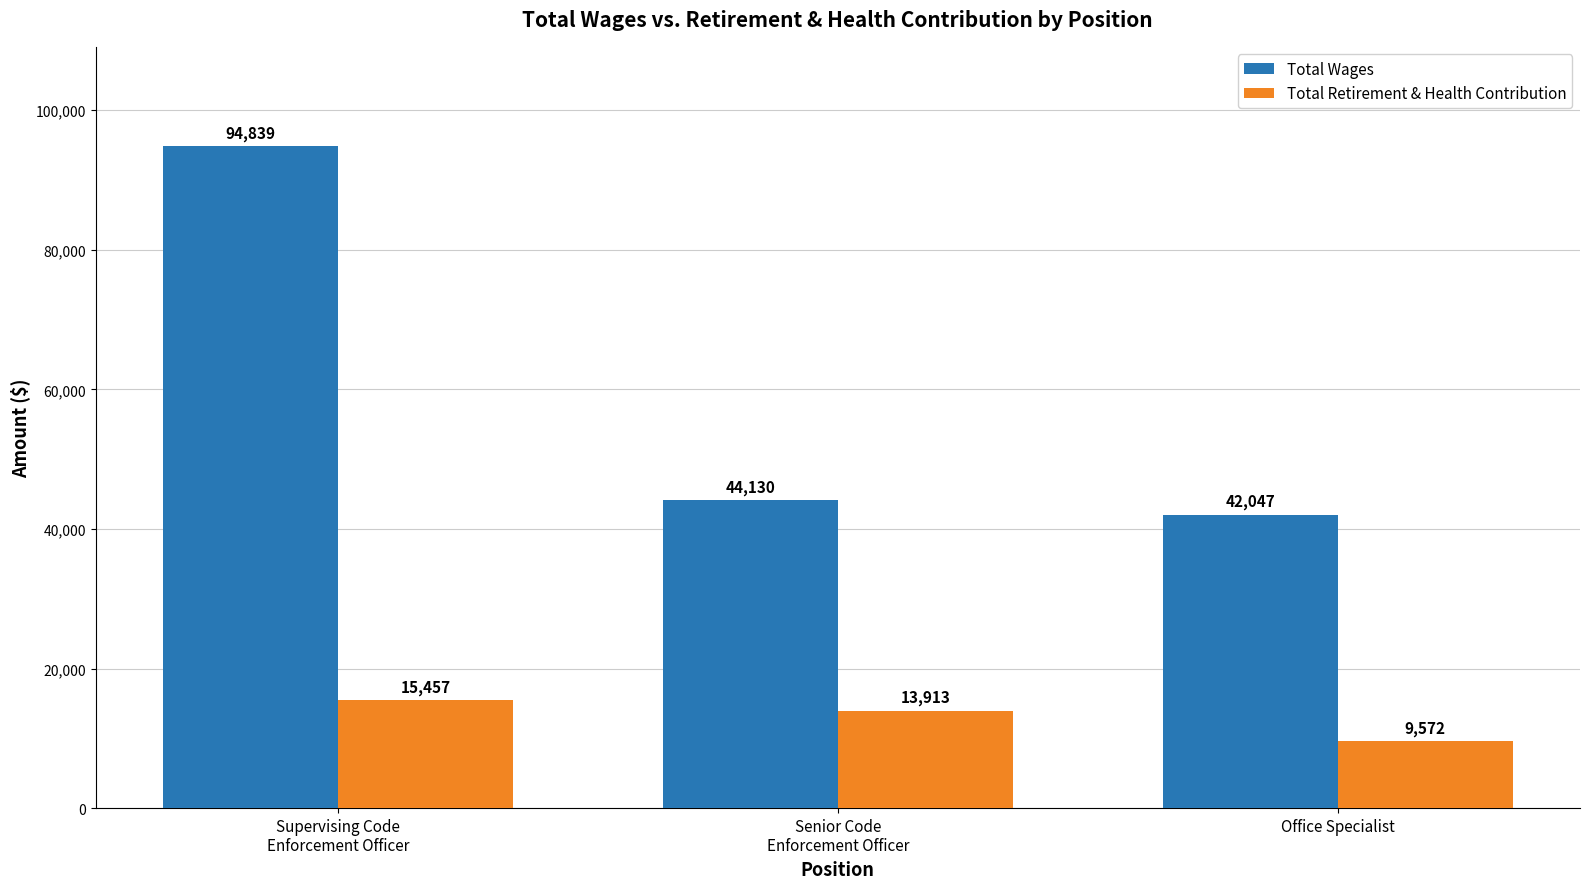

At which category is the sum across all series the highest?

Supervising Code
Enforcement Officer